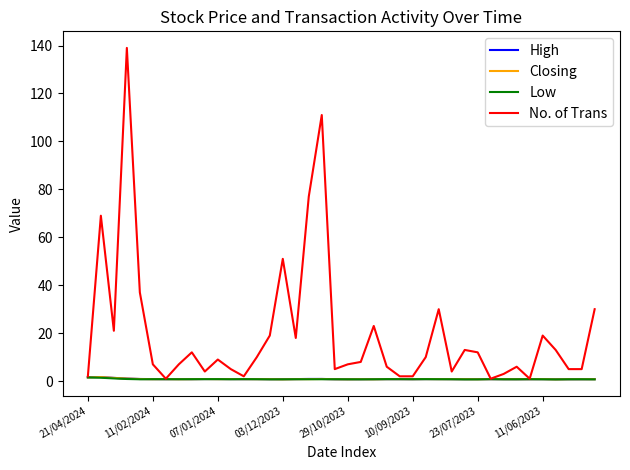

Which series has the largest total across all categories?

No. of Trans